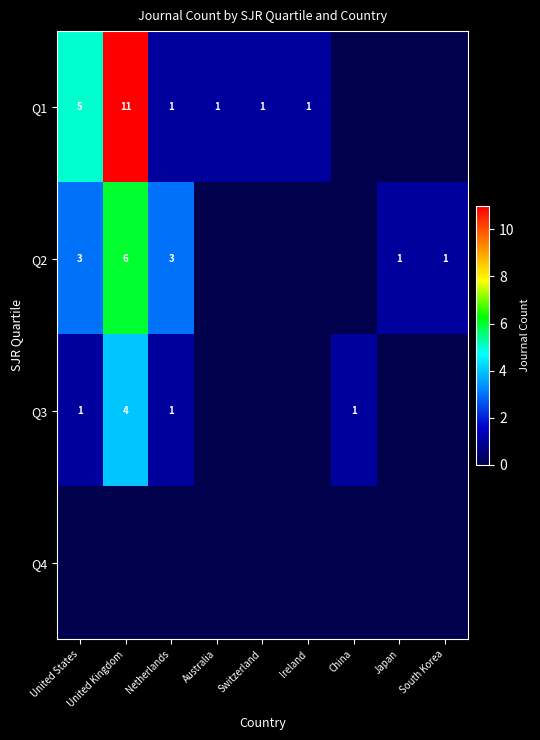

Which has a higher value, Switzerland or United States?

United States